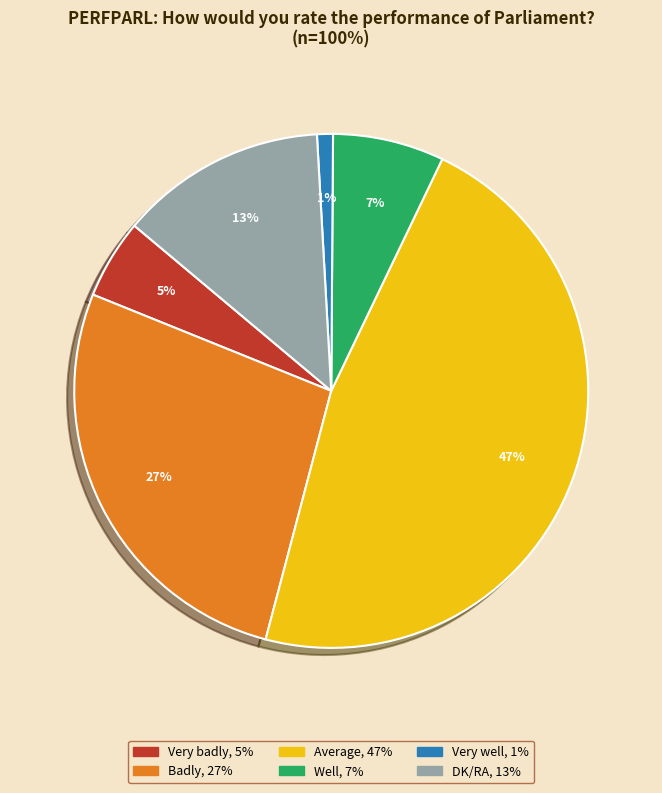

To the nearest percent, what portion does Average represent?

47%